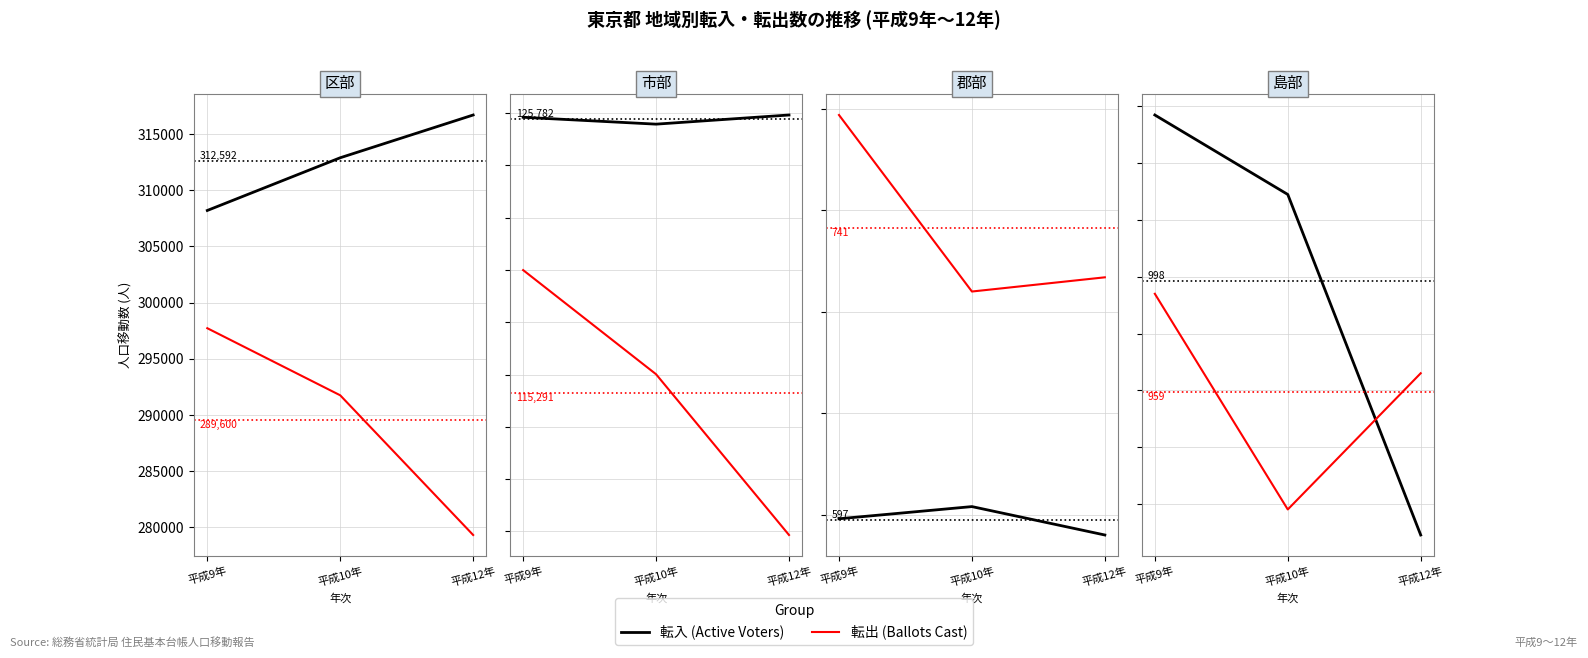

What is the label of the 2nd point from the right?

平成10年